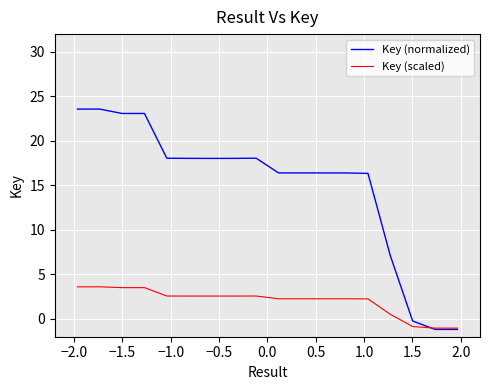

What is the minimum value shown in the chart?

-1.2